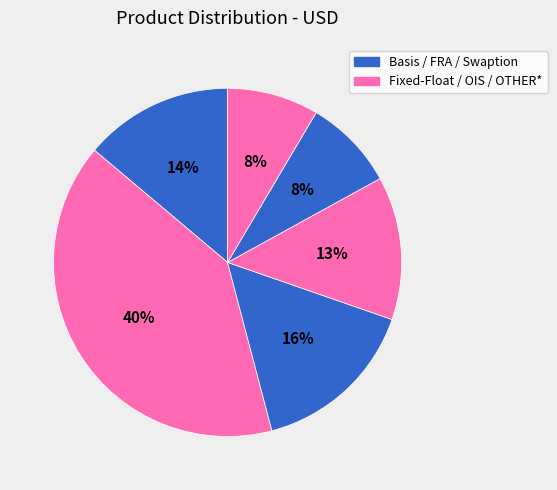

How many segments does this pie chart have?

6